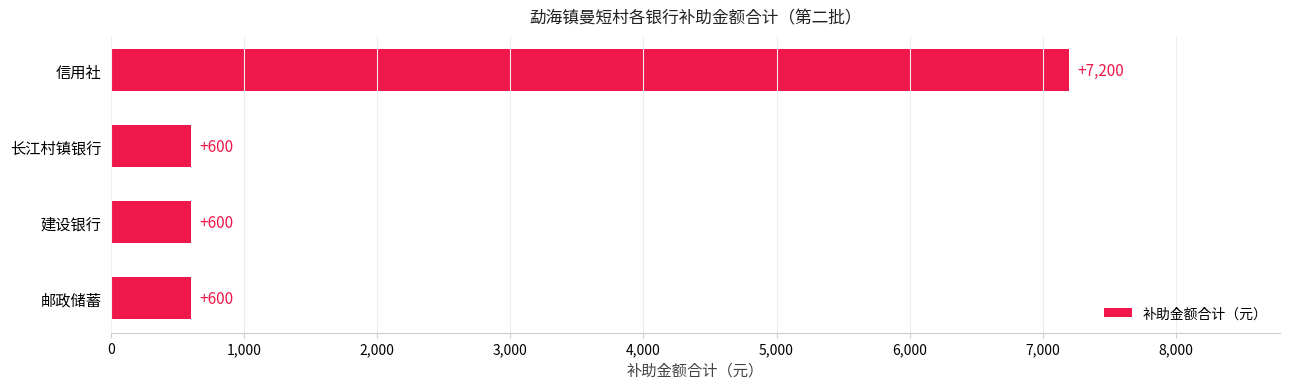

What is the average value?

2250